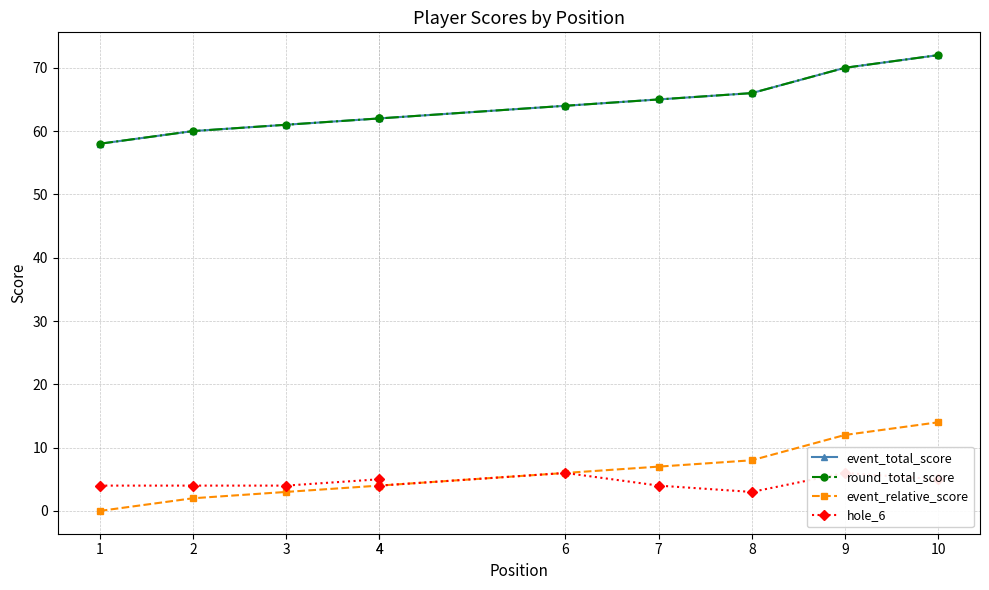

What are all the series names shown in the legend?

event_total_score, round_total_score, event_relative_score, hole_6